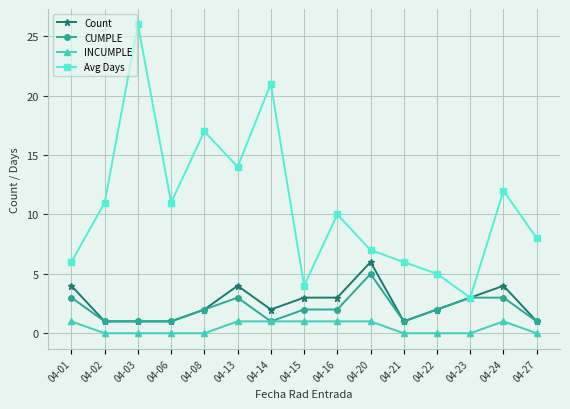

How many lines are shown in the chart?

4